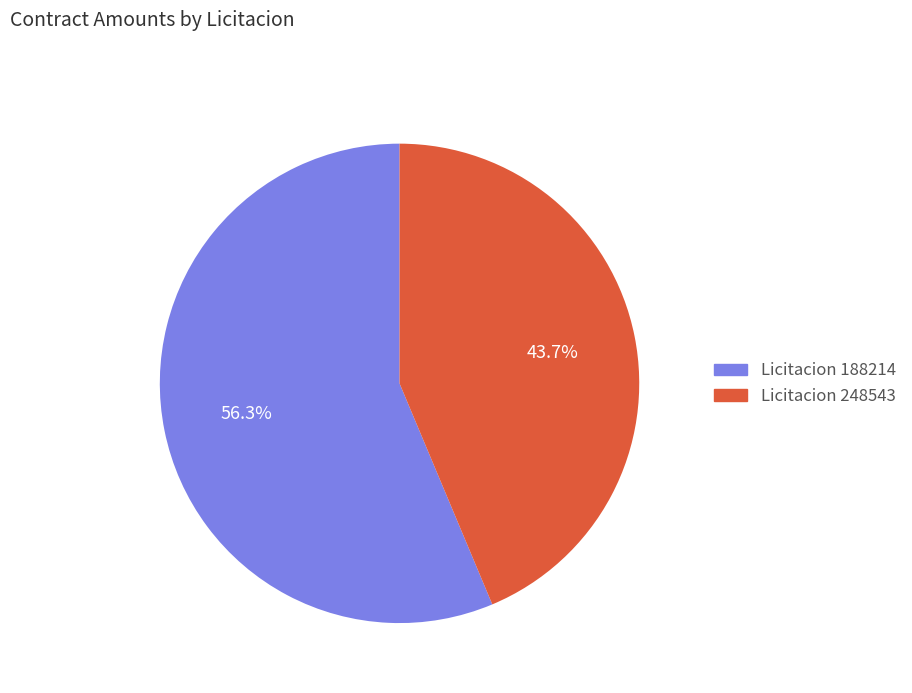

Is there a majority slice in this chart?

Yes